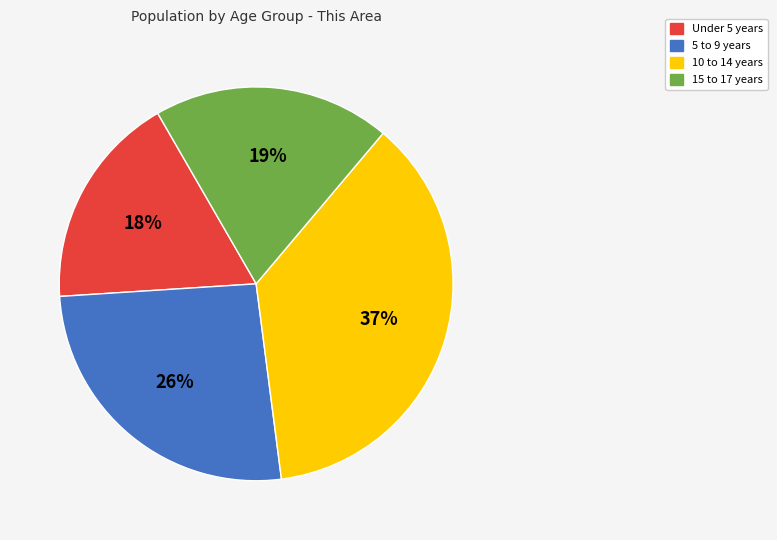

Count the number of slices in the pie.

4